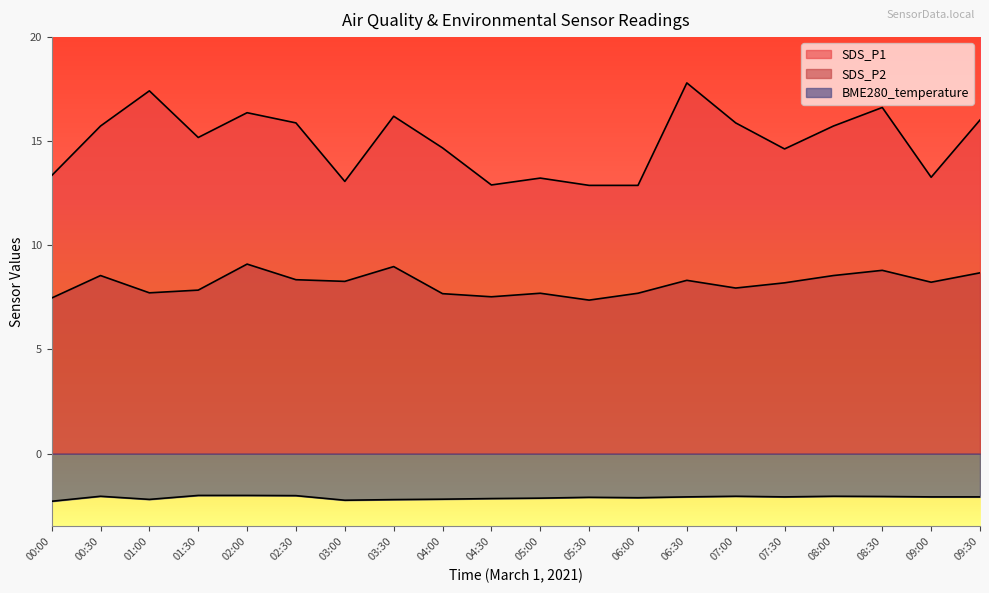

List the labels in order of SDS_P2 value, smallest first.

05:30, 00:00, 04:30, 04:00, 05:00, 06:00, 01:00, 01:30, 07:00, 07:30, 09:00, 03:00, 06:30, 02:30, 00:30, 08:00, 09:30, 08:30, 03:30, 02:00